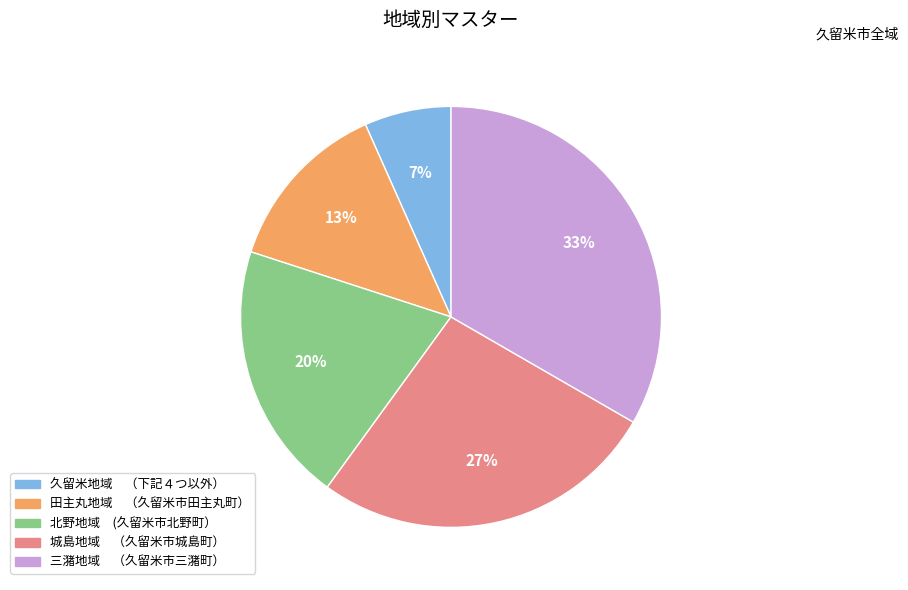

Count the number of slices in the pie.

5